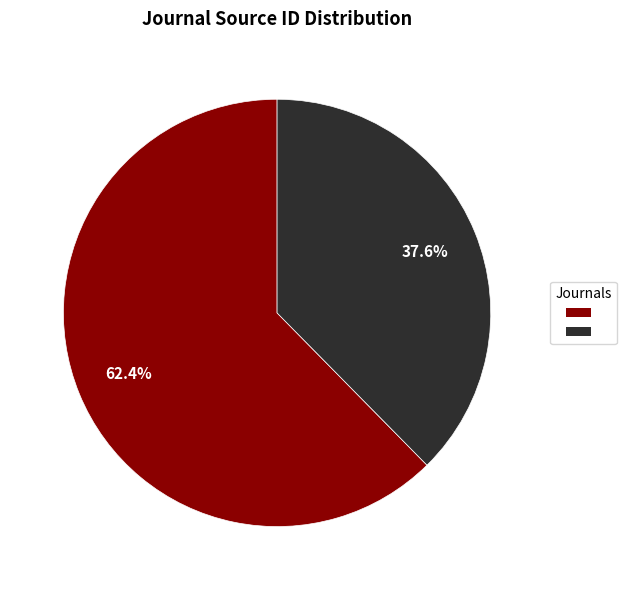

To the nearest percent, what is the average slice percentage?

50%